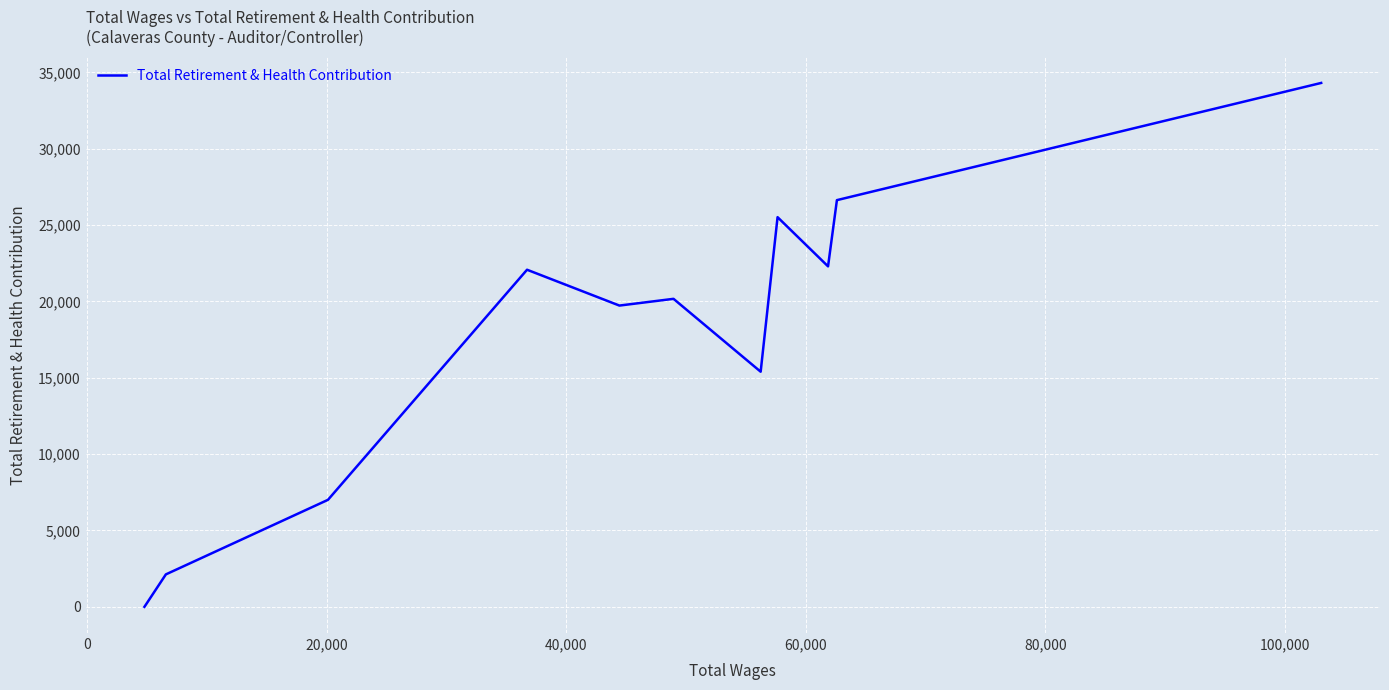

What is the difference between the maximum and minimum values?

34313